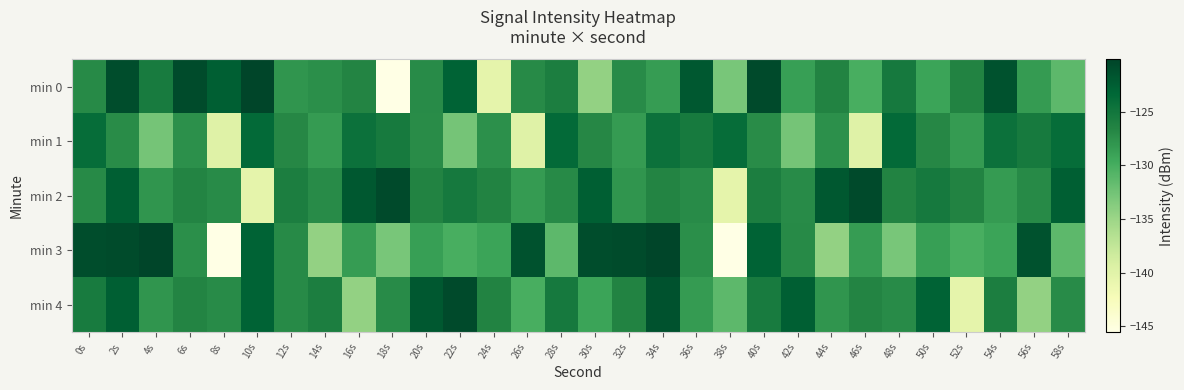

How many categories are shown in the chart?

30